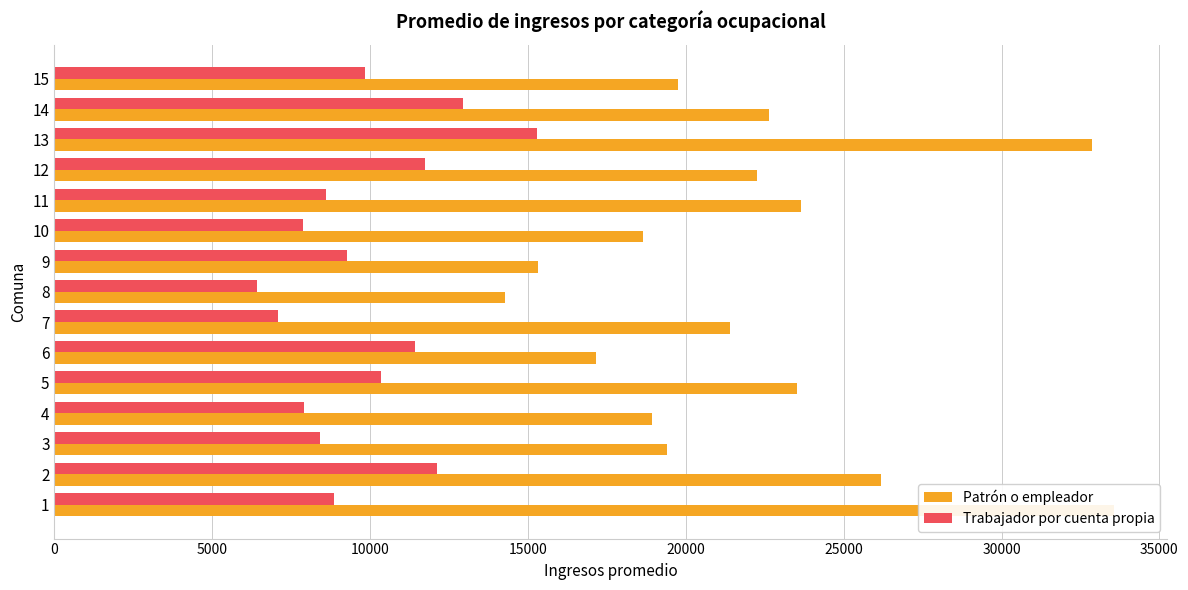

Count the number of categories in the chart.

15